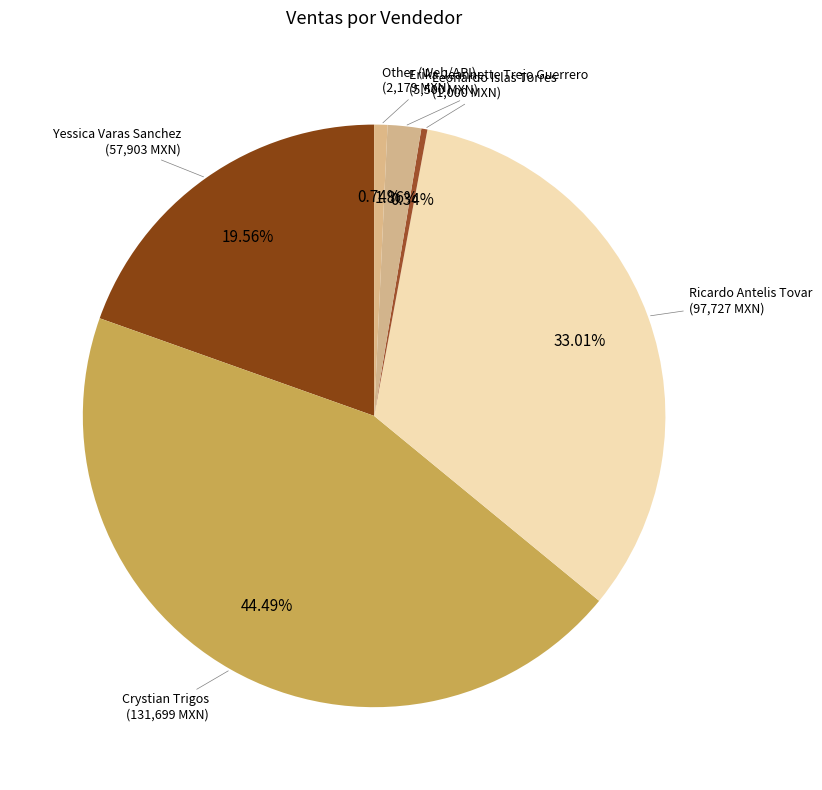

Which slice is the largest?

Crystian Trigos